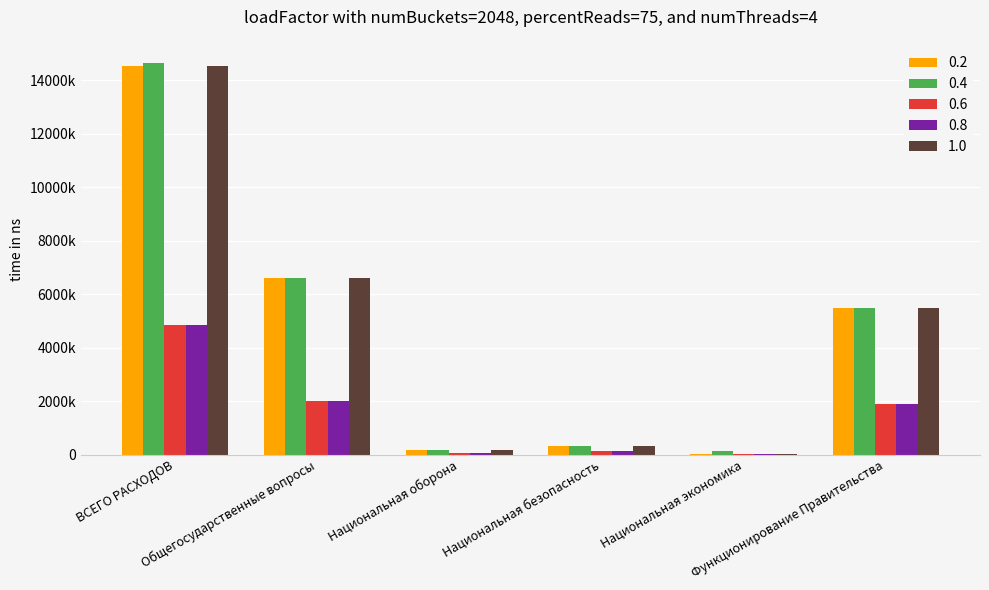

At how many categories does at least one series exceed 2394374?

3